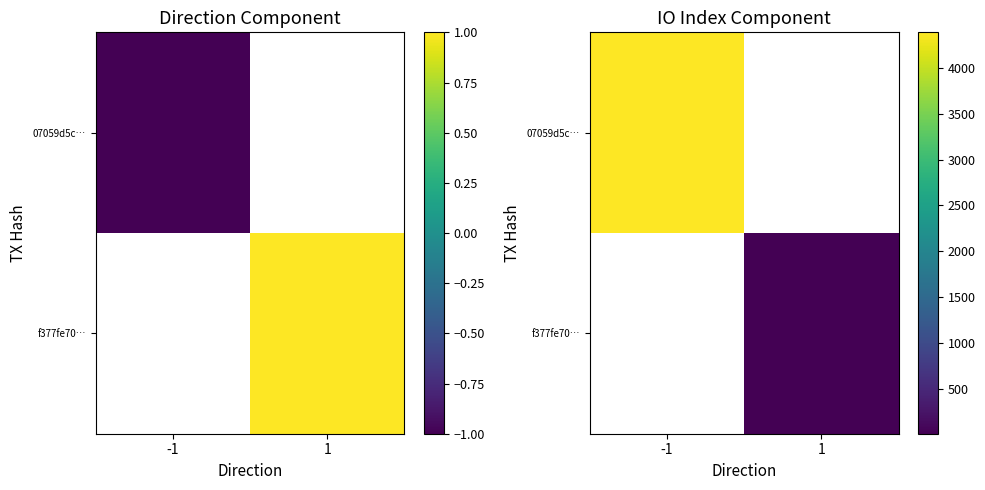

What is the greatest value displayed?

4388.0